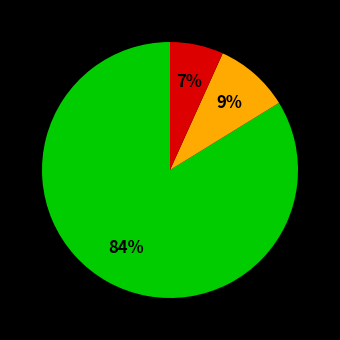

To the nearest percent, what is the difference between the largest and smallest slice percentages?

77%